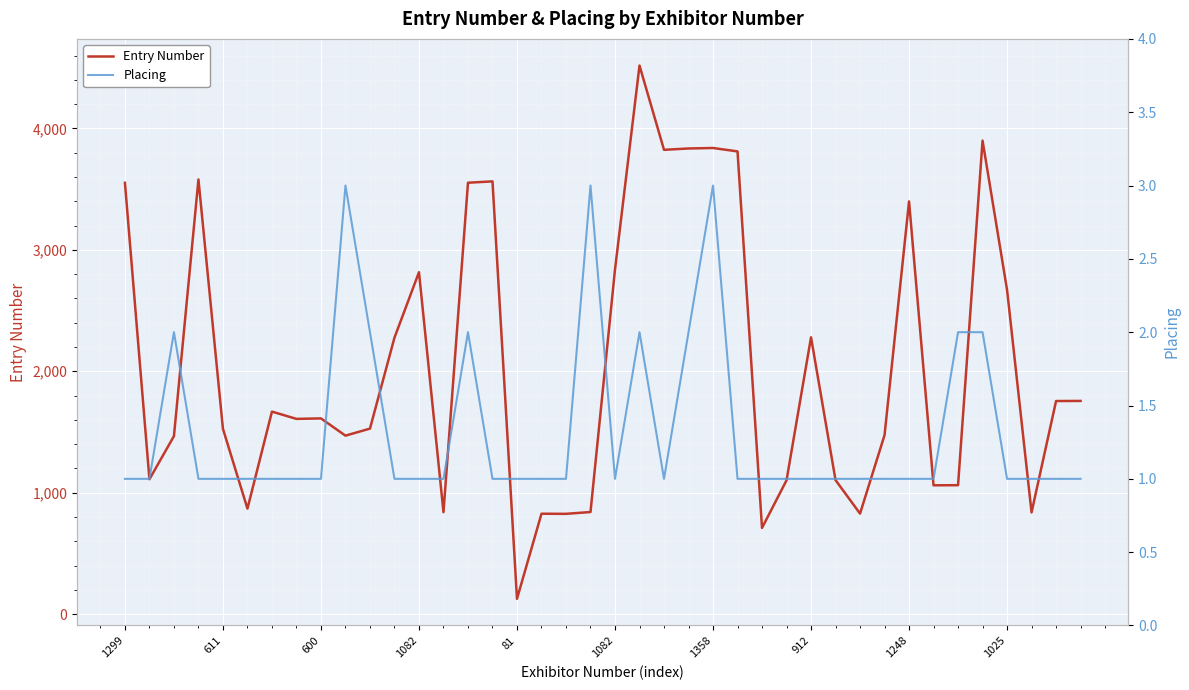

Which series has the widest spread of values?

Entry Number